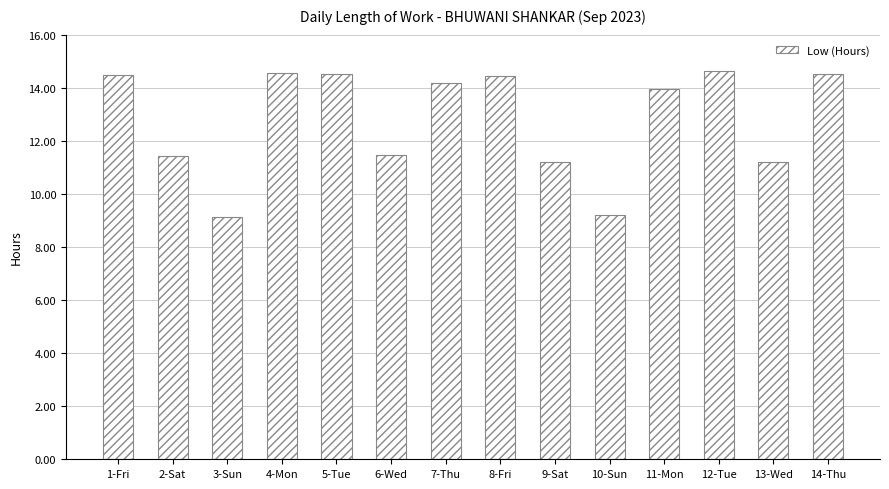

What is the label of the 6th bar from the right?

9-Sat